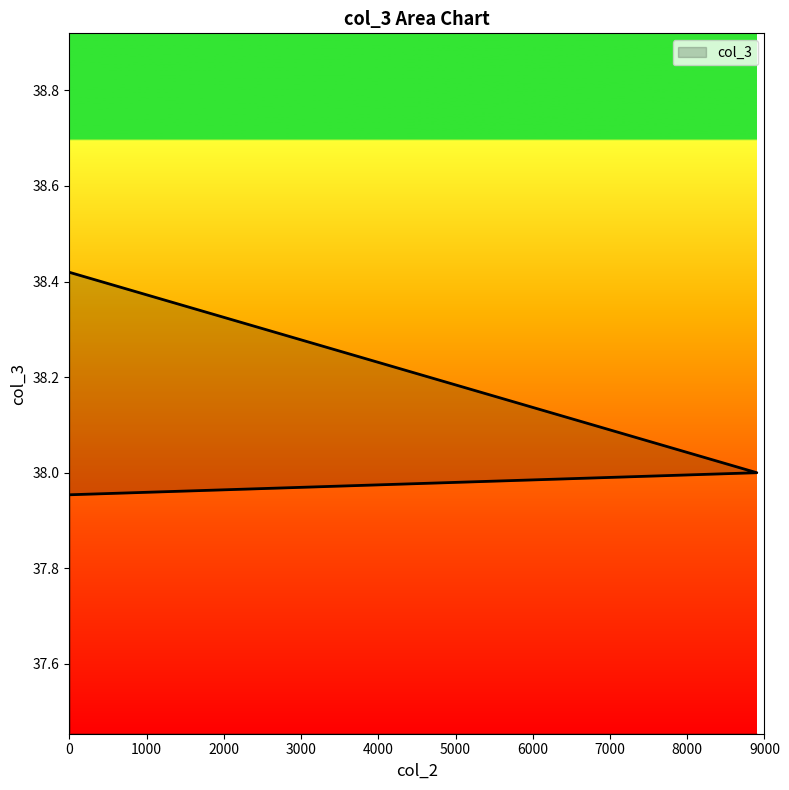

At which label is the value closest to 38?

8900